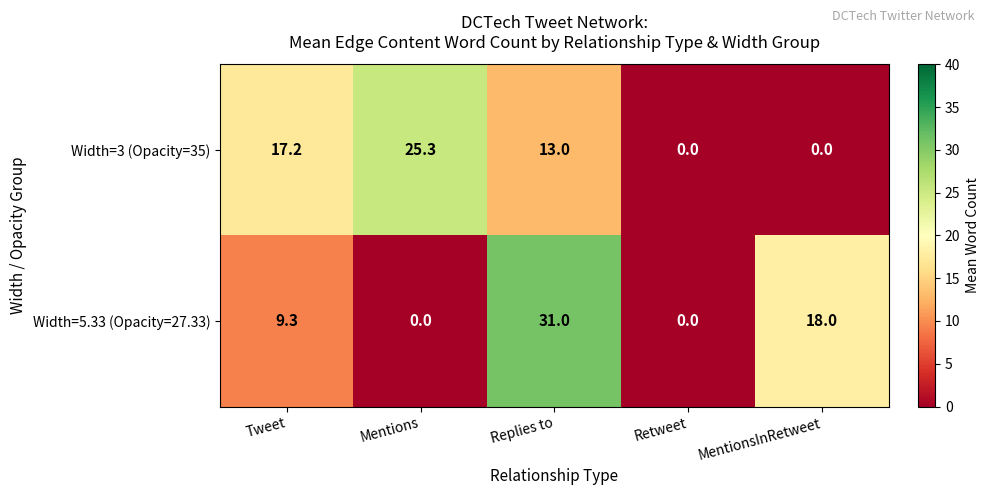

How many series are shown in this chart?

2